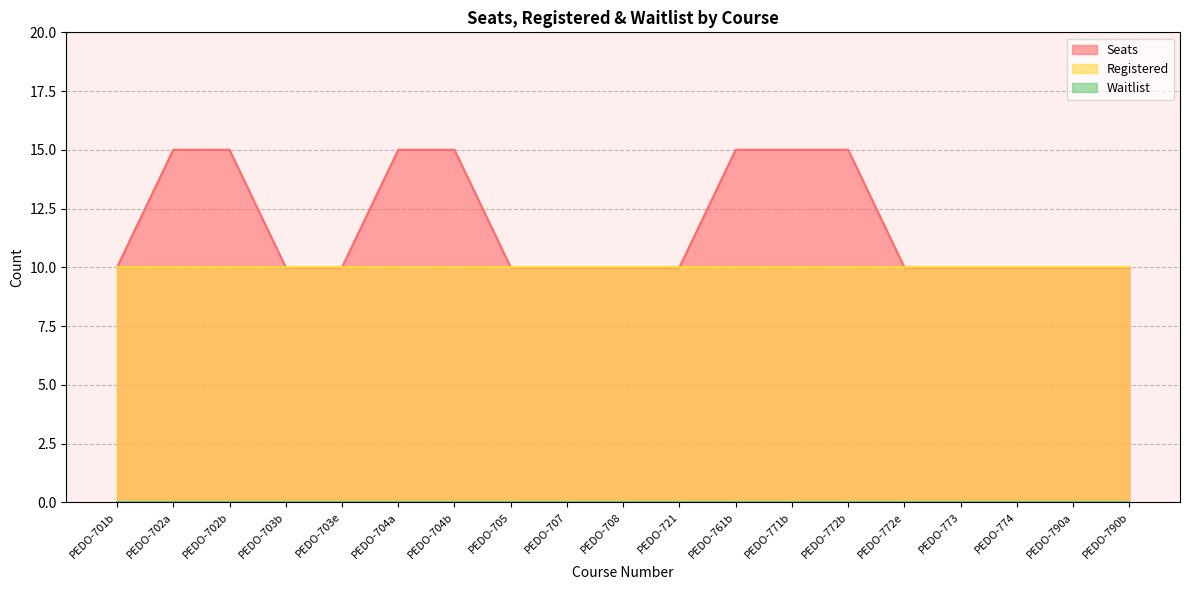

List the labels in order of Seats value, largest first.

PEDO-702a, PEDO-702b, PEDO-704a, PEDO-704b, PEDO-761b, PEDO-771b, PEDO-772b, PEDO-701b, PEDO-703b, PEDO-703e, PEDO-705, PEDO-707, PEDO-708, PEDO-721, PEDO-772e, PEDO-773, PEDO-774, PEDO-790a, PEDO-790b